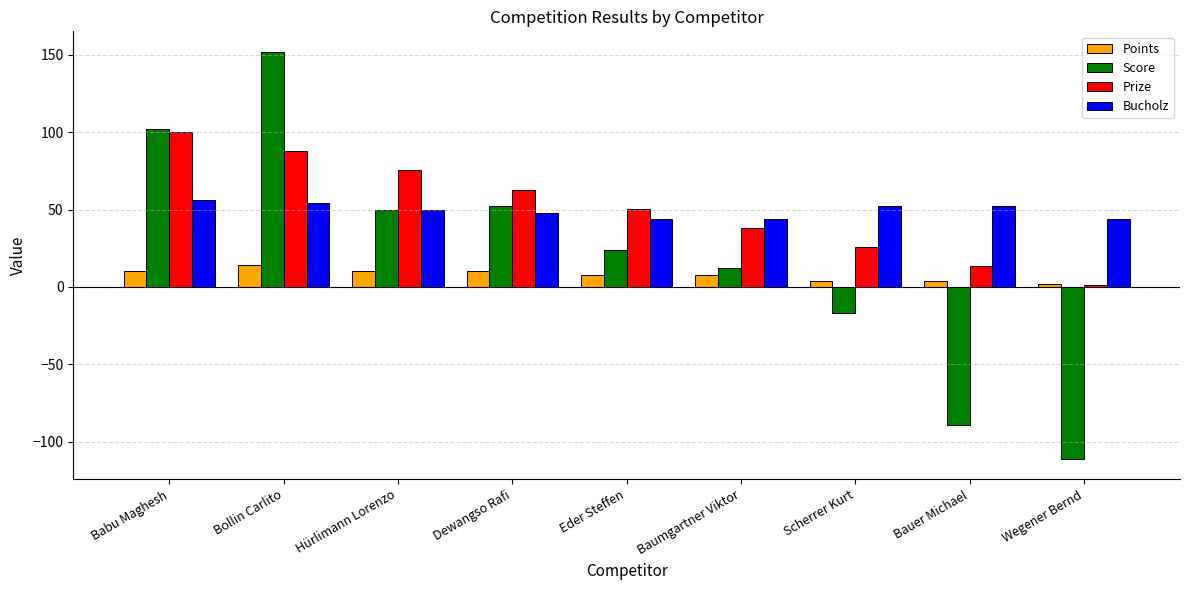

What position from the right is Bollin Carlito?

8